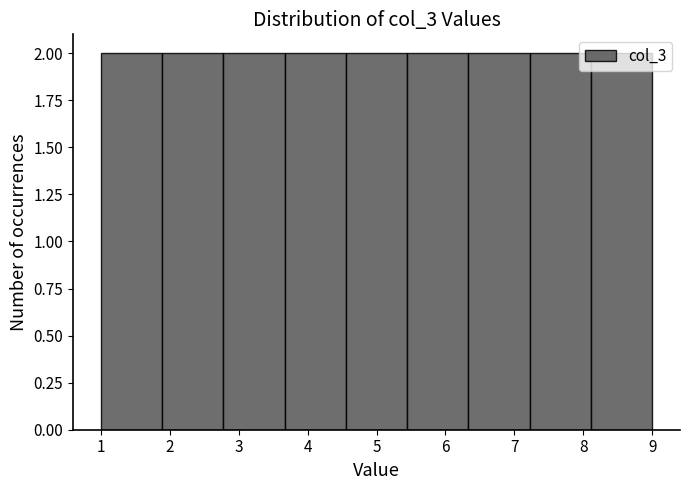

Reading left to right, transcribe this chart: for each bar, give the range it covers on the x-axis and its height. Neither the bar edges nor the heights are printed on the chart, so give them approximately, as read against the axes.

1.0 to 1.9: 2
1.9 to 2.8: 2
2.8 to 3.7: 2
3.7 to 4.6: 2
4.6 to 5.4: 2
5.4 to 6.3: 2
6.3 to 7.2: 2
7.2 to 8.1: 2
8.1 to 9.0: 2